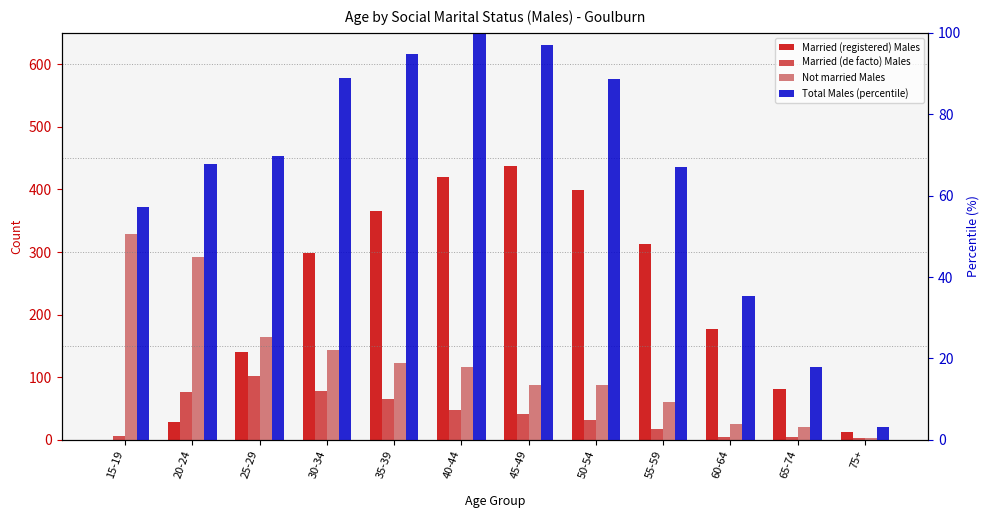

List the labels in order of Married (de facto) Males value, smallest first.

75+, 65-74, 60-64, 15-19, 55-59, 50-54, 45-49, 40-44, 35-39, 20-24, 30-34, 25-29